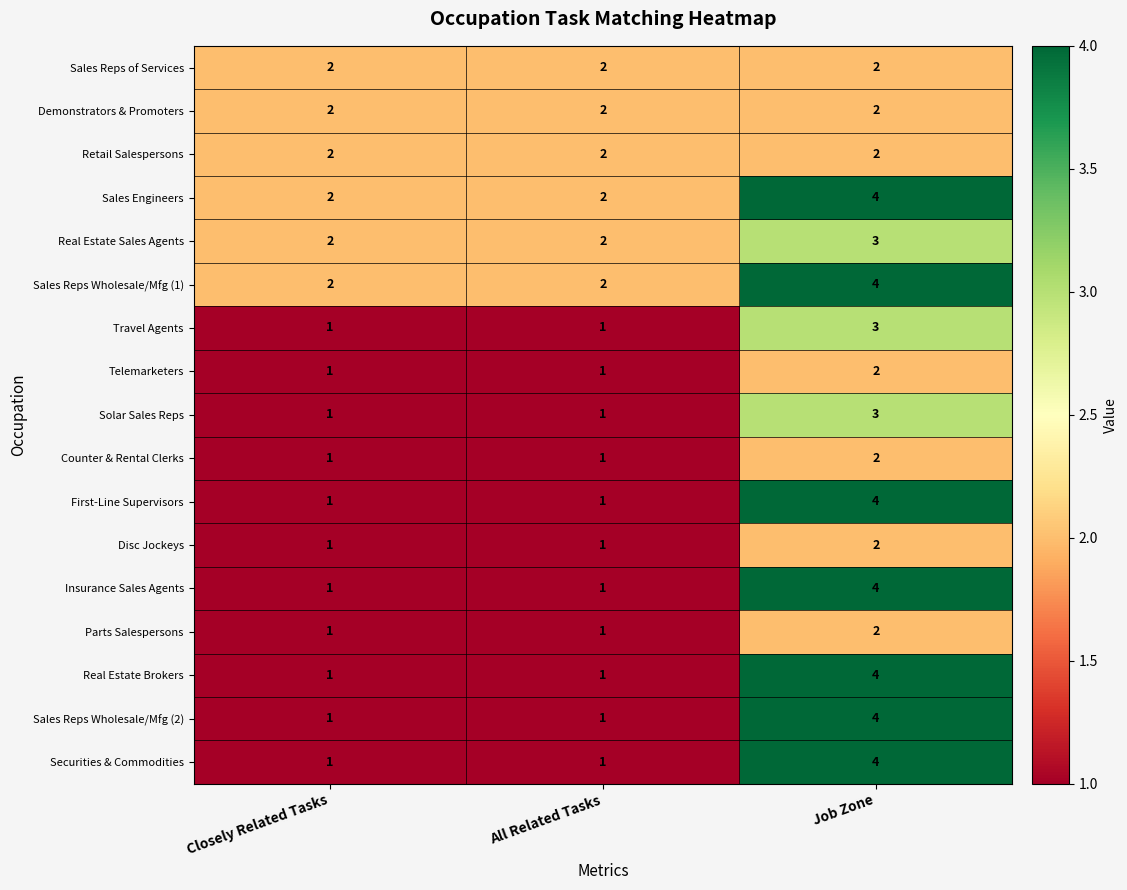

How many Securities & Commodities values are between 1 and 4?

3